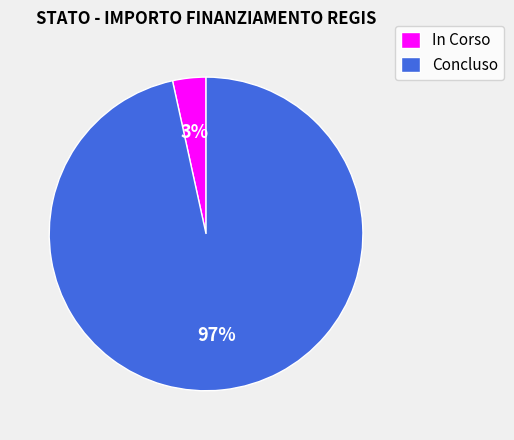

Is it true that Concluso is 86% of the pie?

False